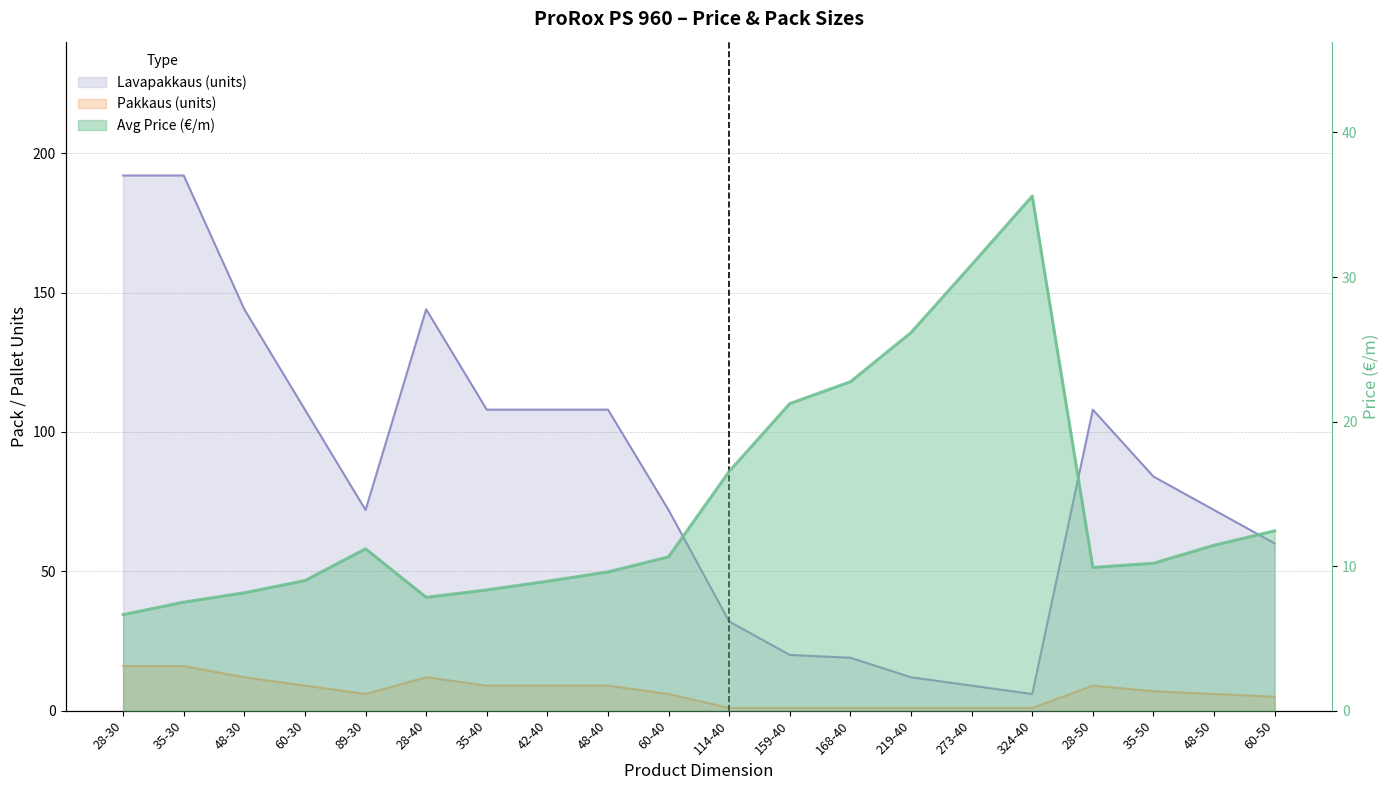

How many distinct data groups are displayed?

3